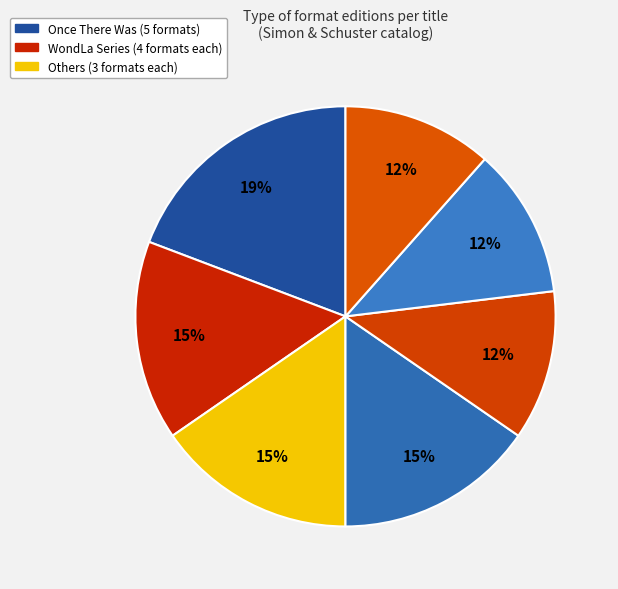

Count the number of slices in the pie.

7